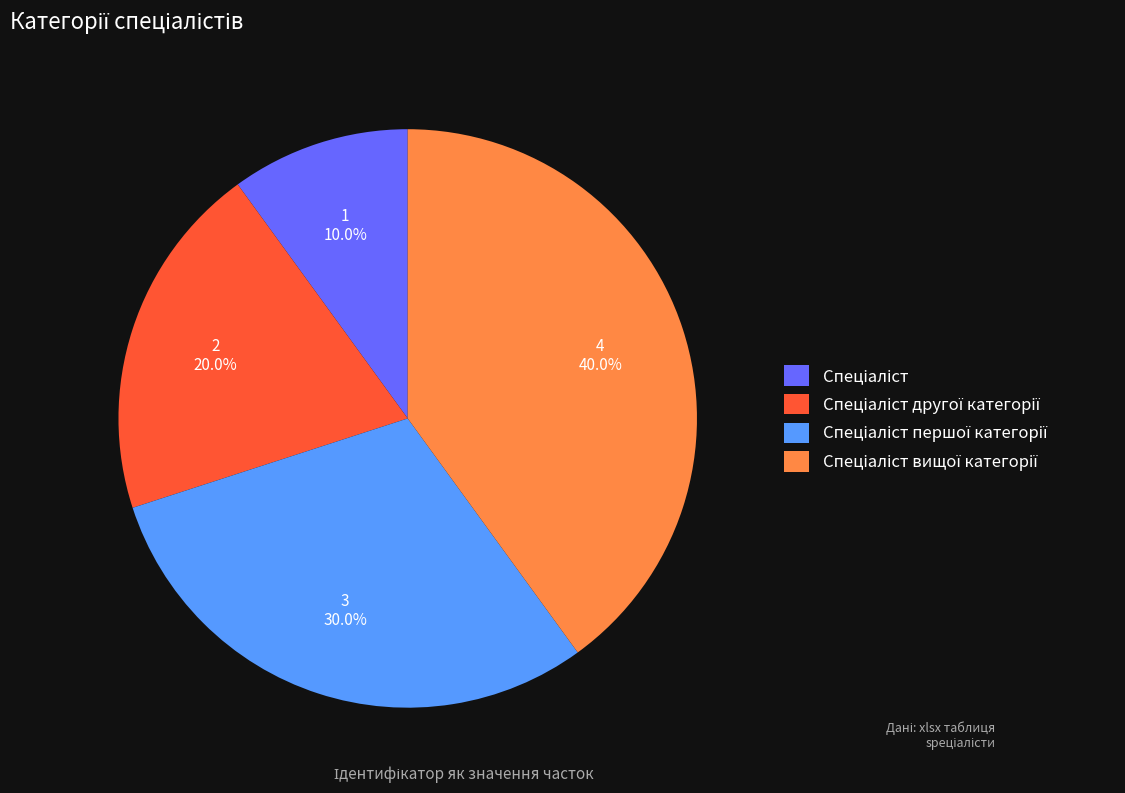

Count the number of slices in the pie.

4